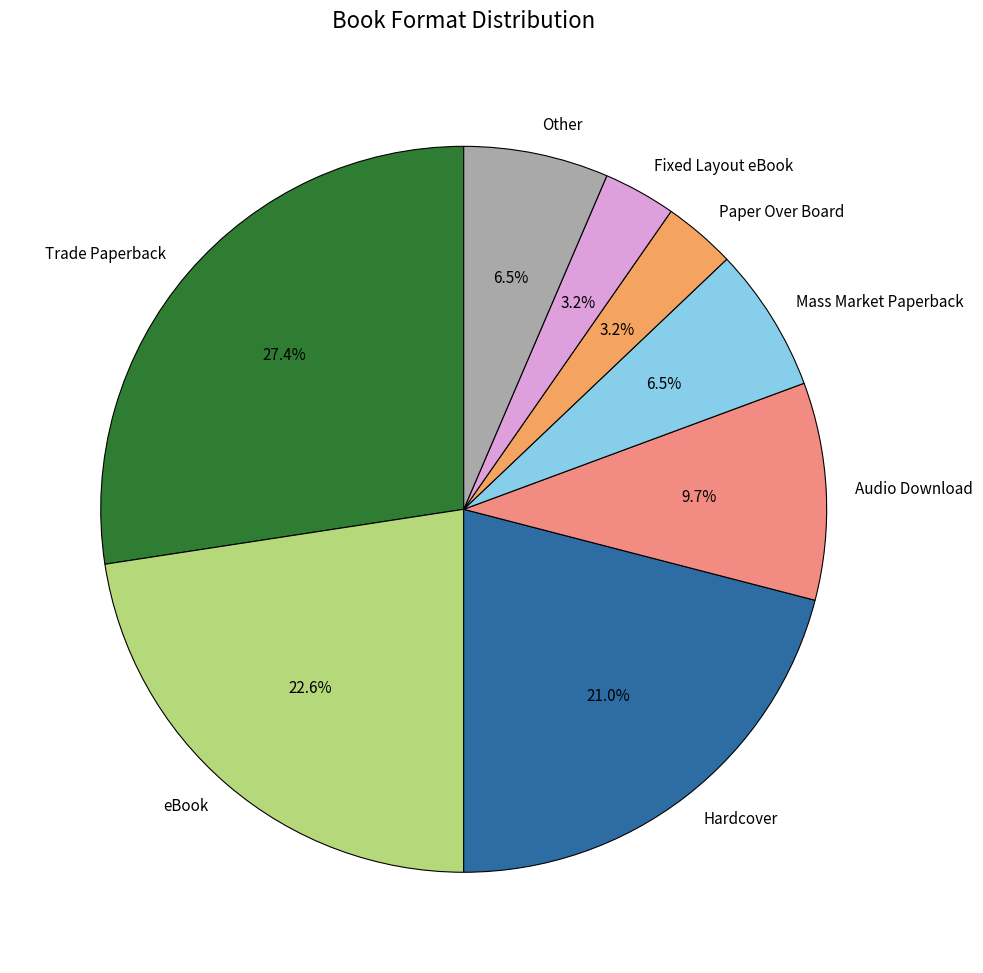

Which slice is the largest?

Trade Paperback